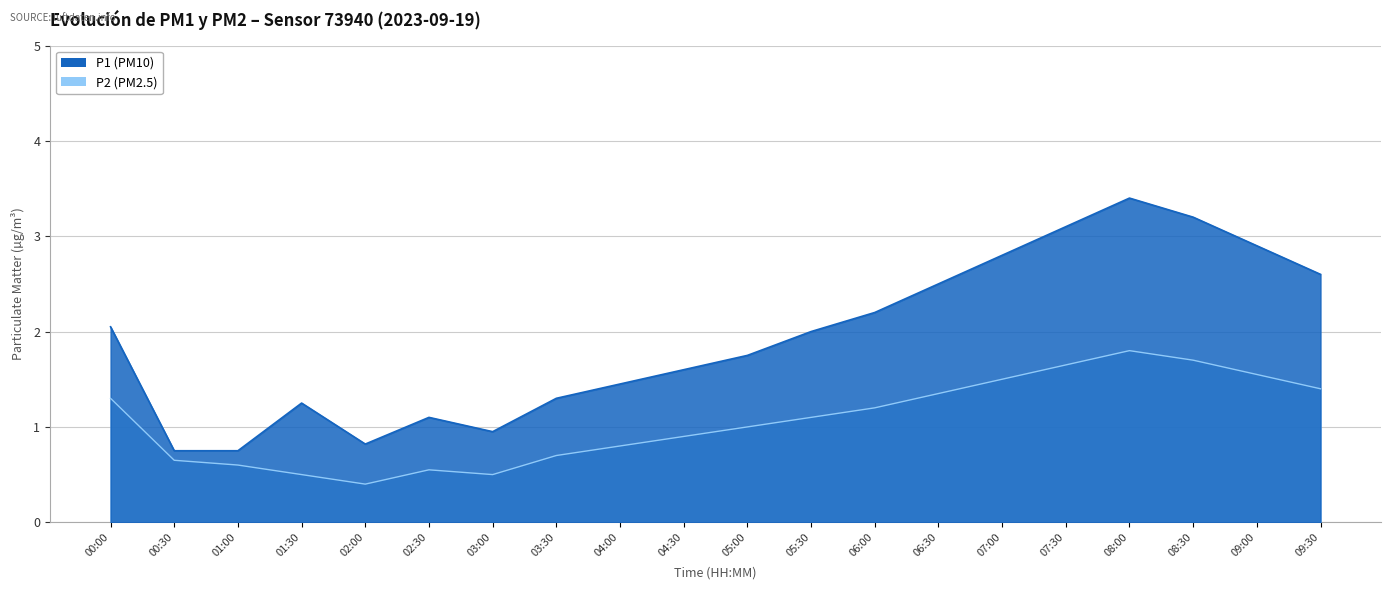

How many lines are shown in the chart?

2